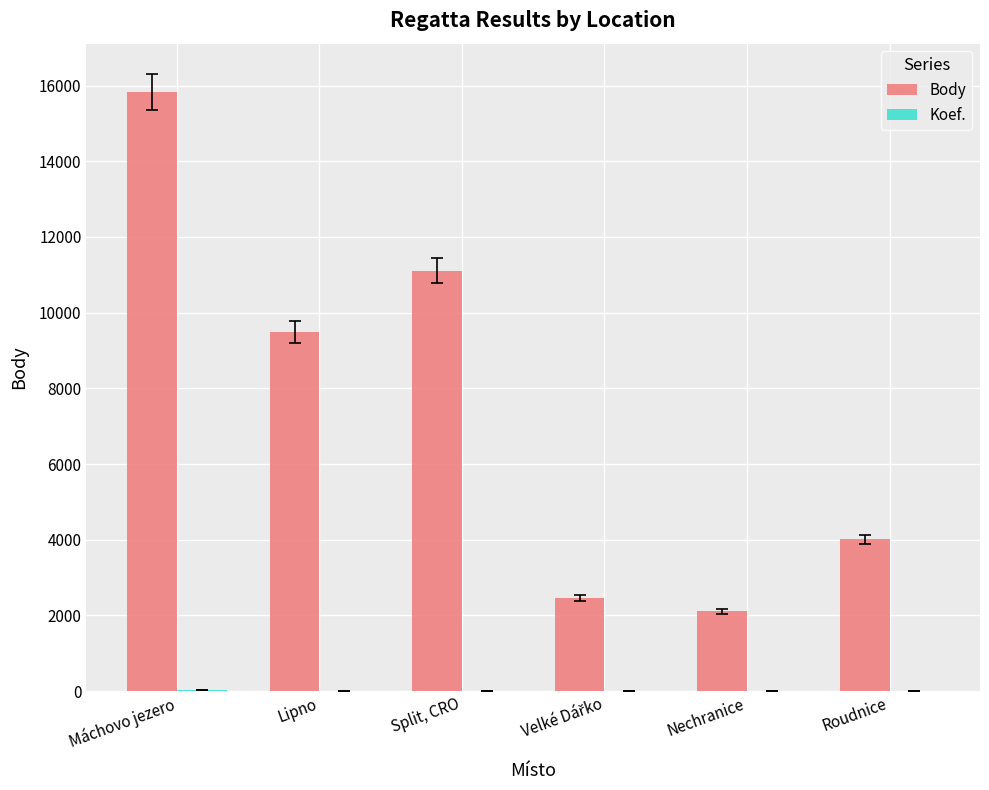

The Body series shows 25615 at Máchovo jezero. True or false?

False